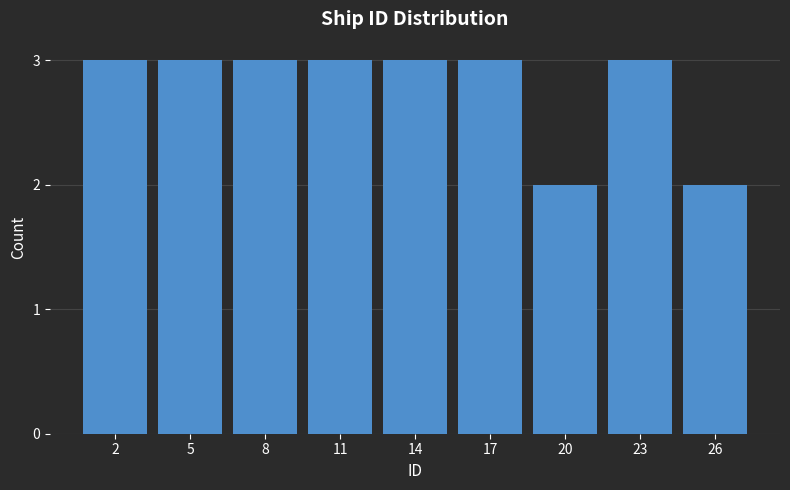

Reading left to right, transcribe all the data shown in this chart.

3	3	3	3	3	3	2	3	2